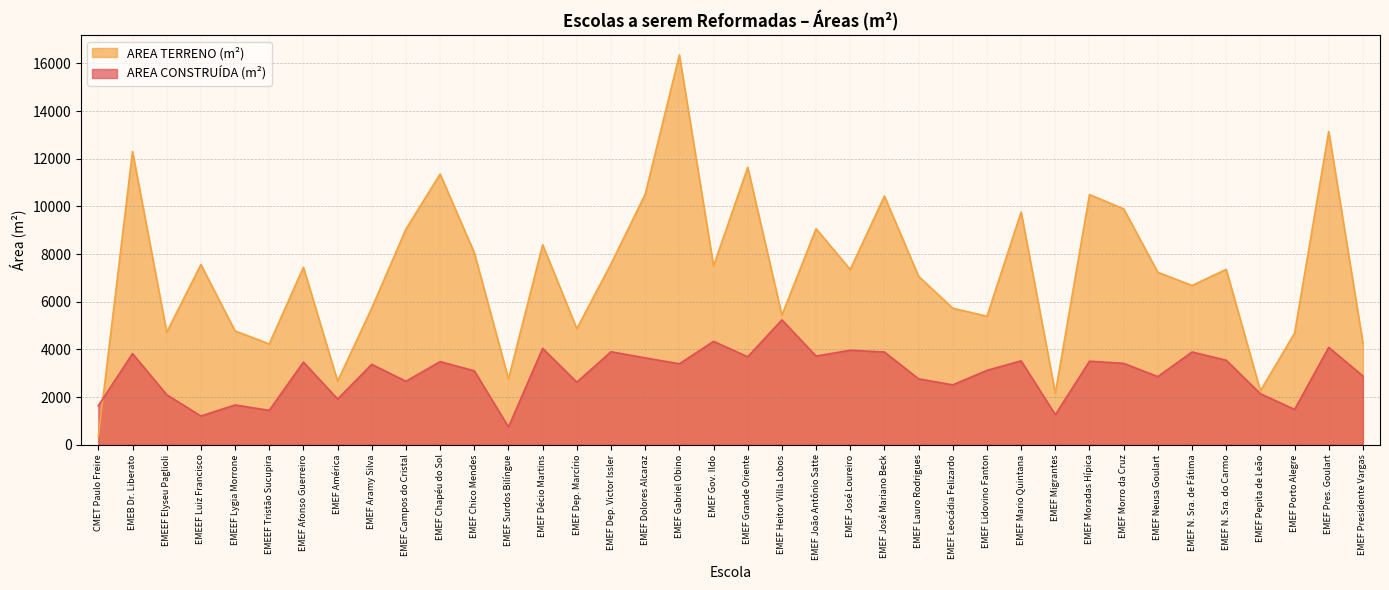

What is the total value across all series at EMEF Migrantes?

3424.2